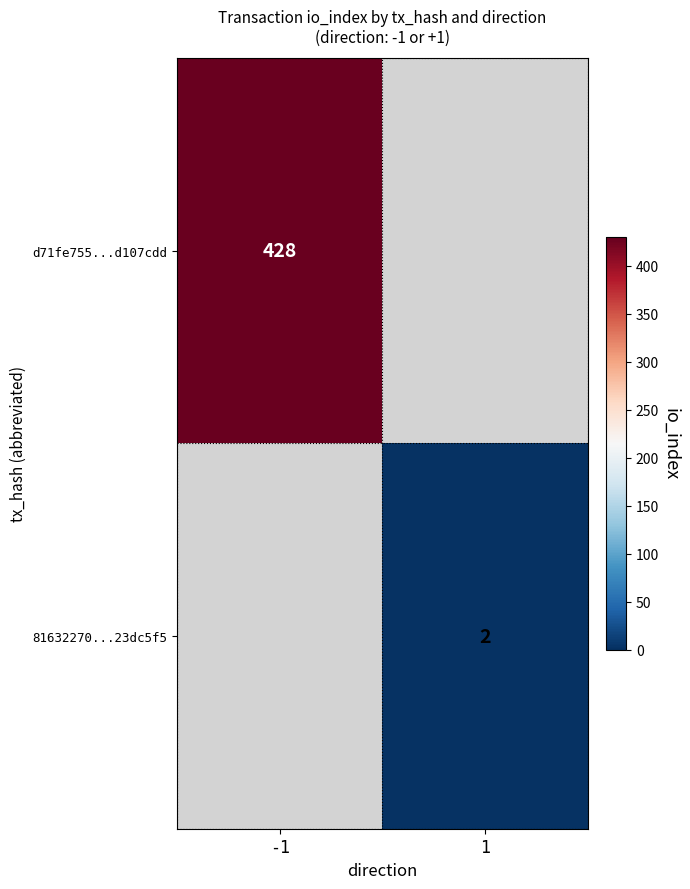

True or false: d71fe755...d107cdd has a value of 273 at -1.

False